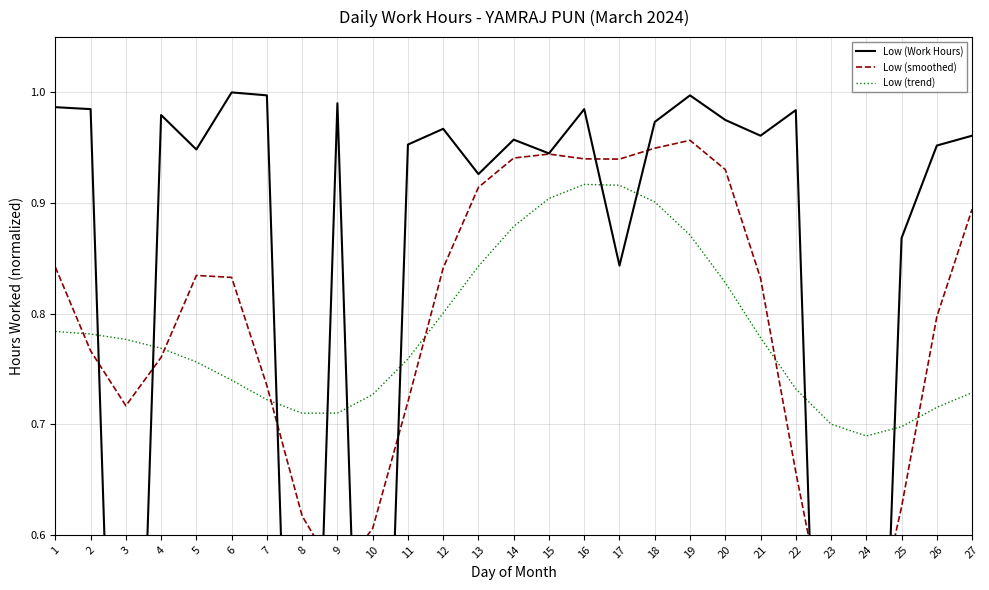

What is the difference between the second highest and second lowest values in the Low (smoothed) series?

0.5